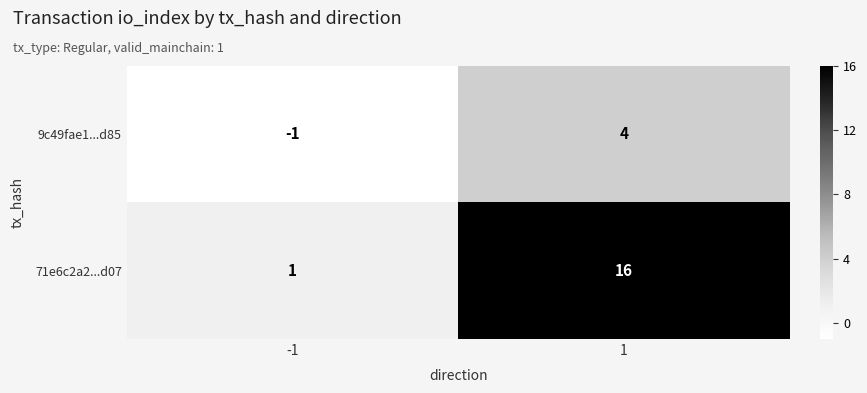

What is the total value across all series at 1?

20